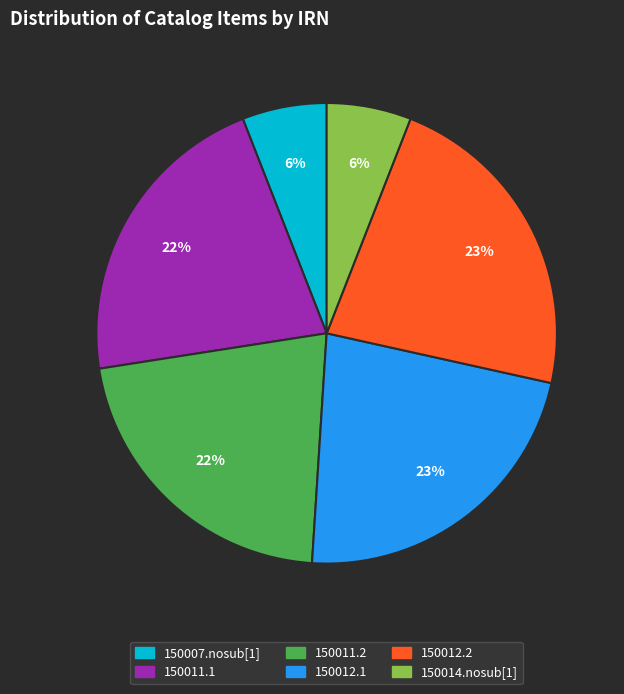

To the nearest percent, what is the difference between the 150011.2 and 150007.nosub[1] slice percentages?

16%